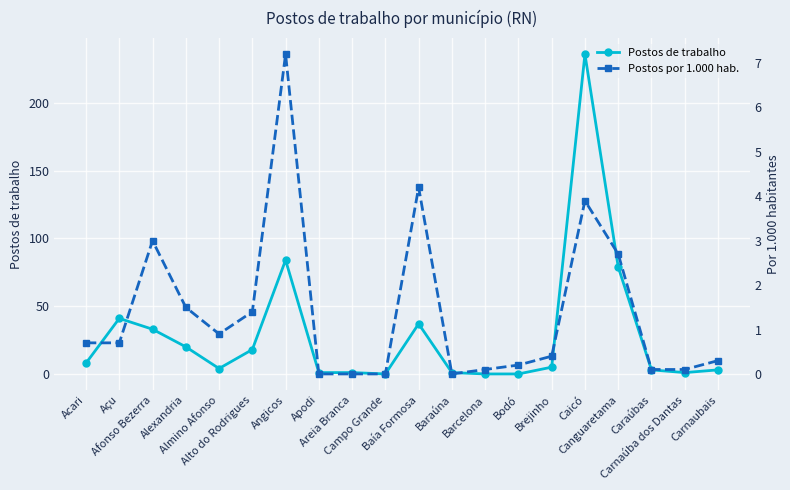

In Postos de trabalho, how many points are lower than both neighbors (excluding endpoints)?

3